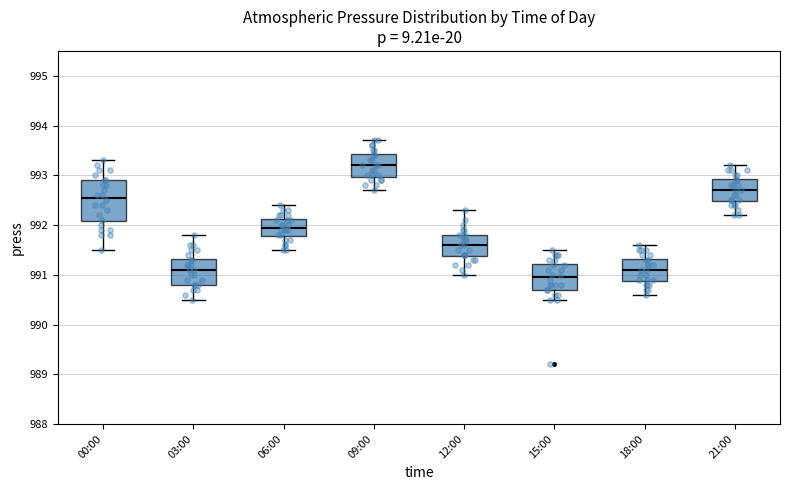

Comparing the boxes themselves (not the whiskers), which one is the tallest?

00:00